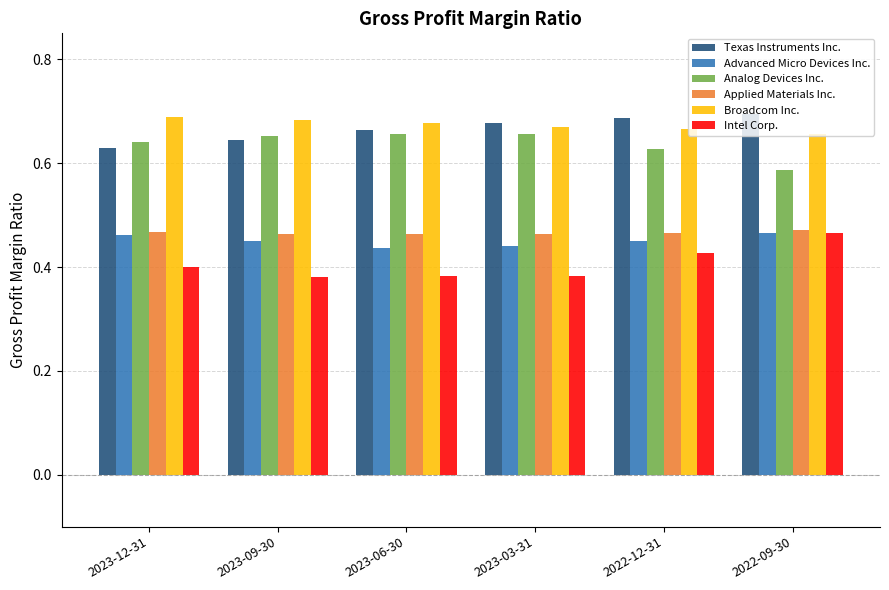

Is the value of Broadcom Inc. at 2023-03-31 greater than the value of Advanced Micro Devices Inc. at 2023-06-30?

Yes